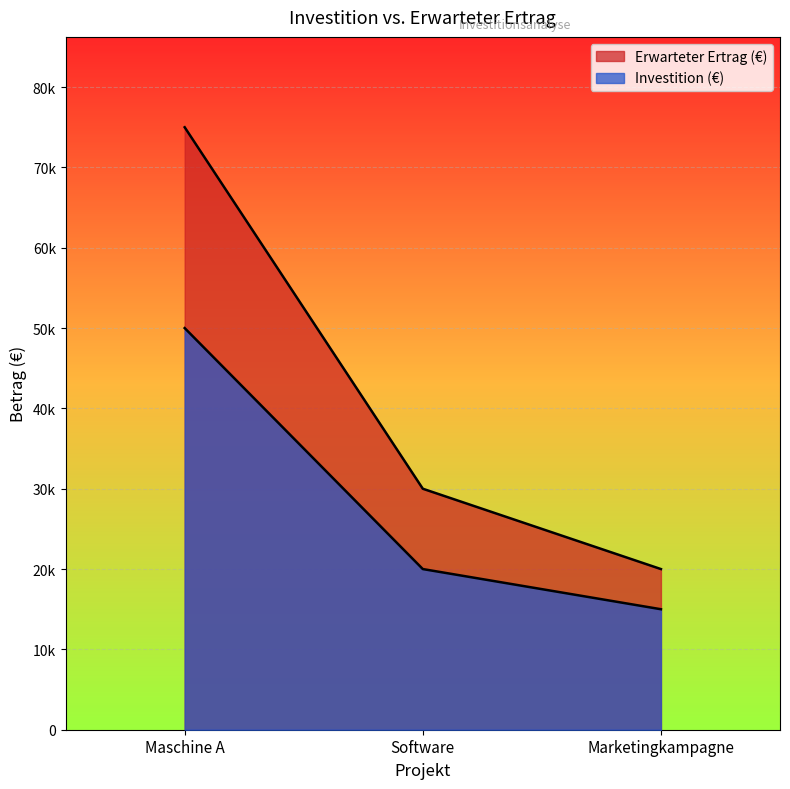

How many Erwarteter Ertrag (€) values are between 20000 and 75000?

3